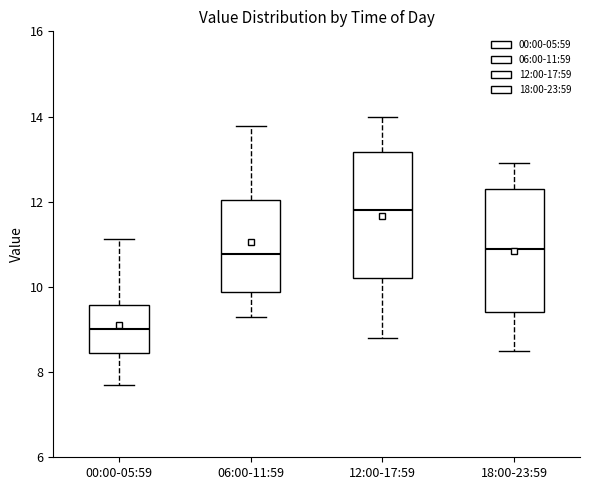

Reading left to right, read every box against the y-axis: the position of its median line, the range the box covers, and the ends of its whiskers. The values are not printed on the chart, so give them approximately, as read against the axis.

00:00-05:59: median 9.0, box 8.4 to 9.6, whiskers 7.8 to 11.2
06:00-11:59: median 10.8, box 9.8 to 12.0, whiskers 9.4 to 13.8
12:00-17:59: median 11.8, box 10.2 to 13.2, whiskers 8.8 to 14.0
18:00-23:59: median 11.0, box 9.4 to 12.4, whiskers 8.6 to 13.0